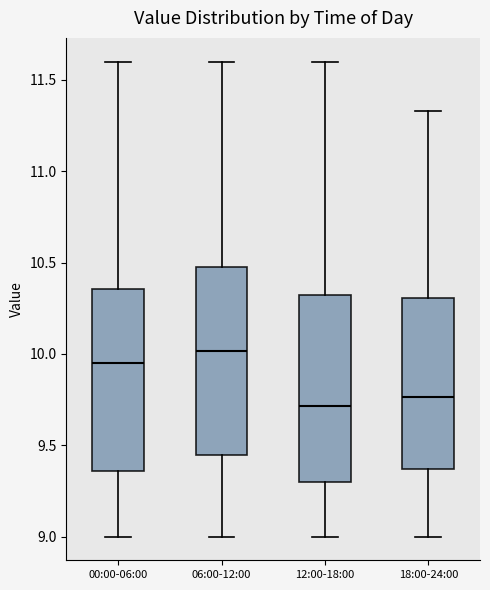

Where does the upper whisker of the box for 06:00-12:00 end on the y-axis? The values are not printed on the chart, so give them approximately, as read against the axis.

11.60